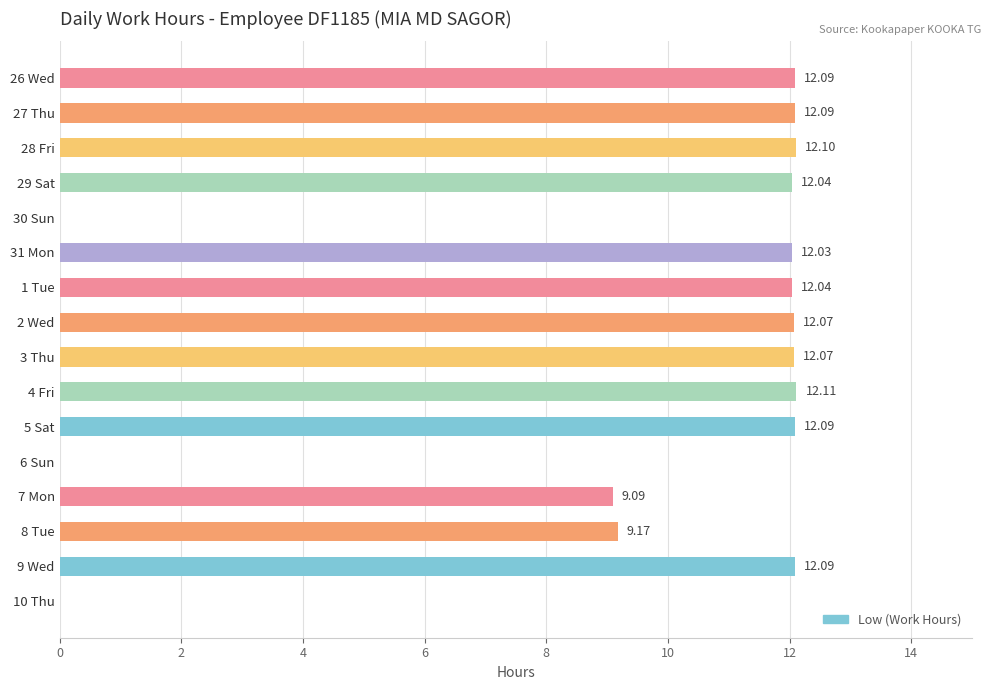

What is the average value?

9.4